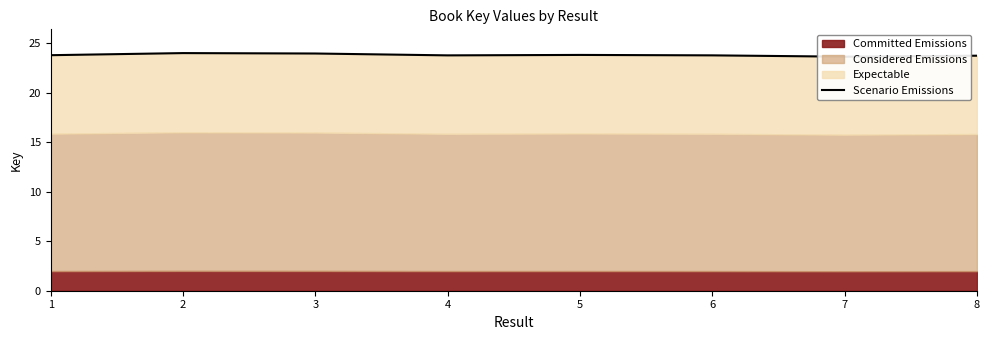

Rank the categories by value from lowest to highest.

7, 8, 4, 6, 1, 5, 3, 2